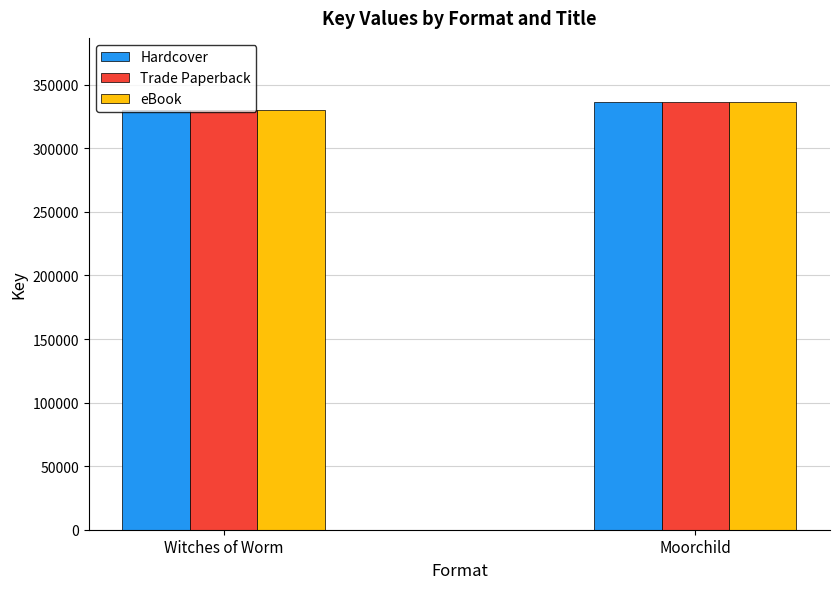

How many bars are there in each group?

3